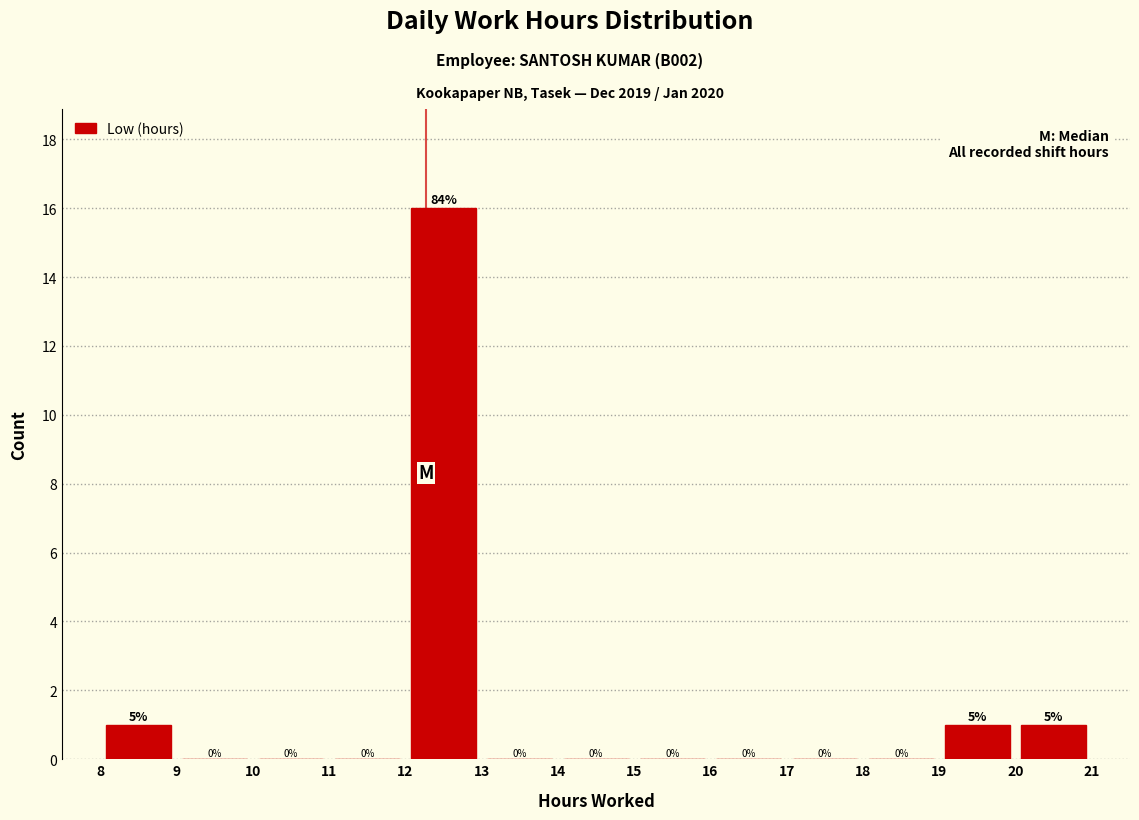

Which range on the x-axis has the tallest bar?

12 to 13